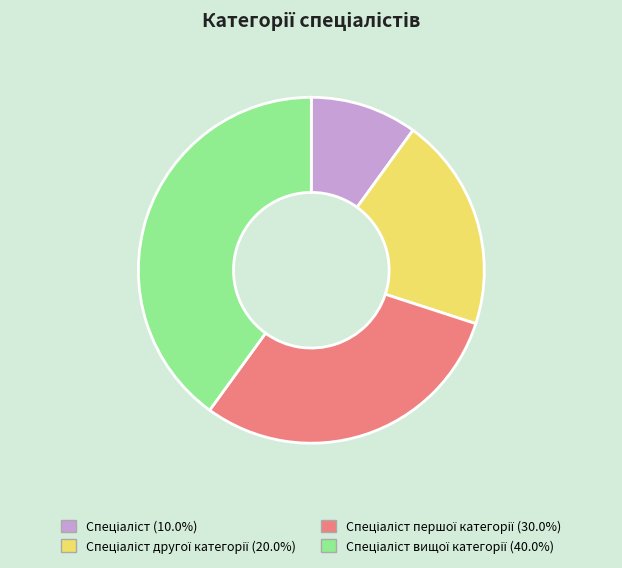

Is there any slice that represents more than half of the pie?

No